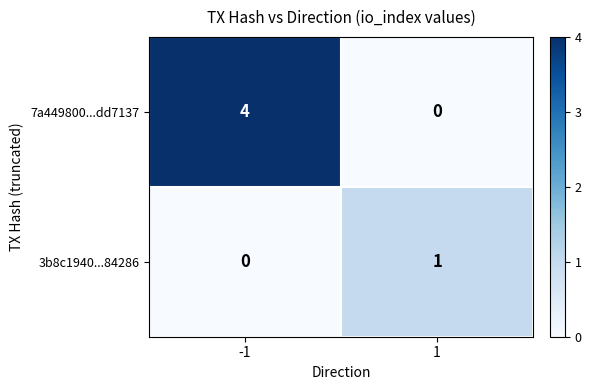

What is the difference between the maximum and minimum values in the 7a449800...dd7137 series?

4